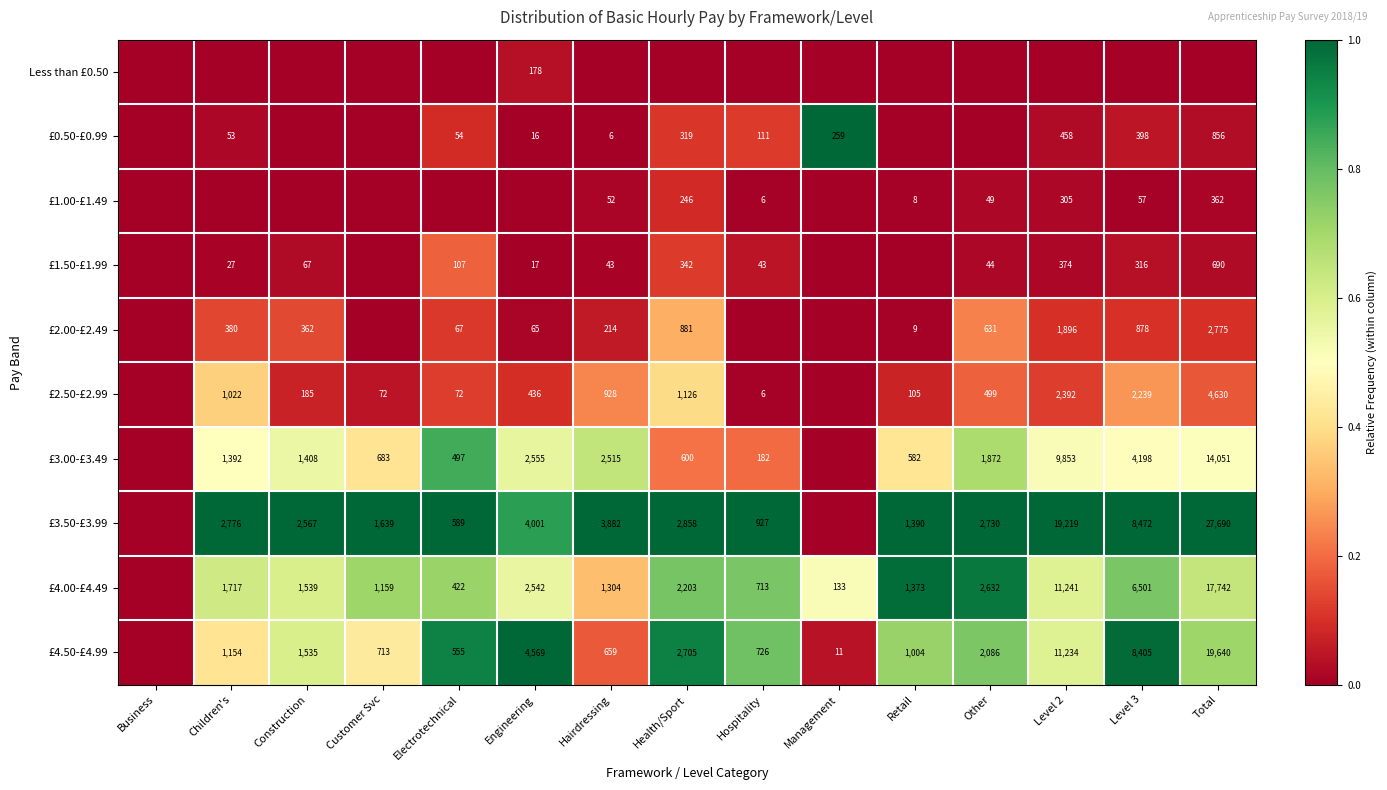

What is the difference between the highest and lowest values at Children's?

1.0